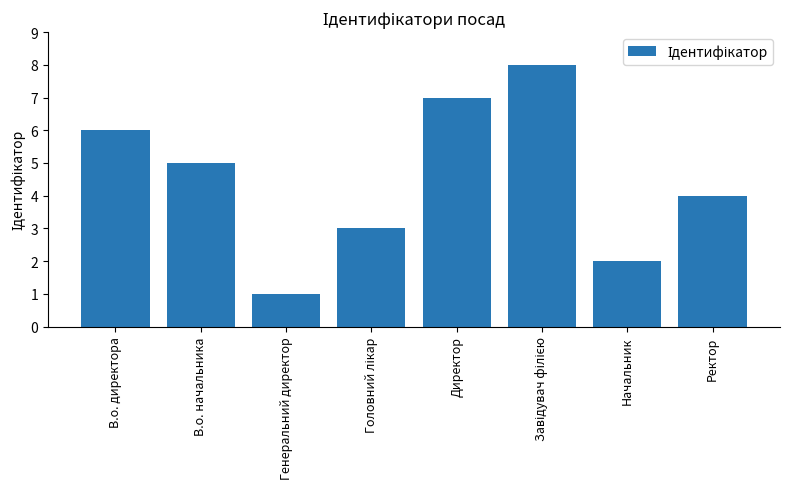

Reading left to right, transcribe all the data shown in this chart.

6	5	1	3	7	8	2	4